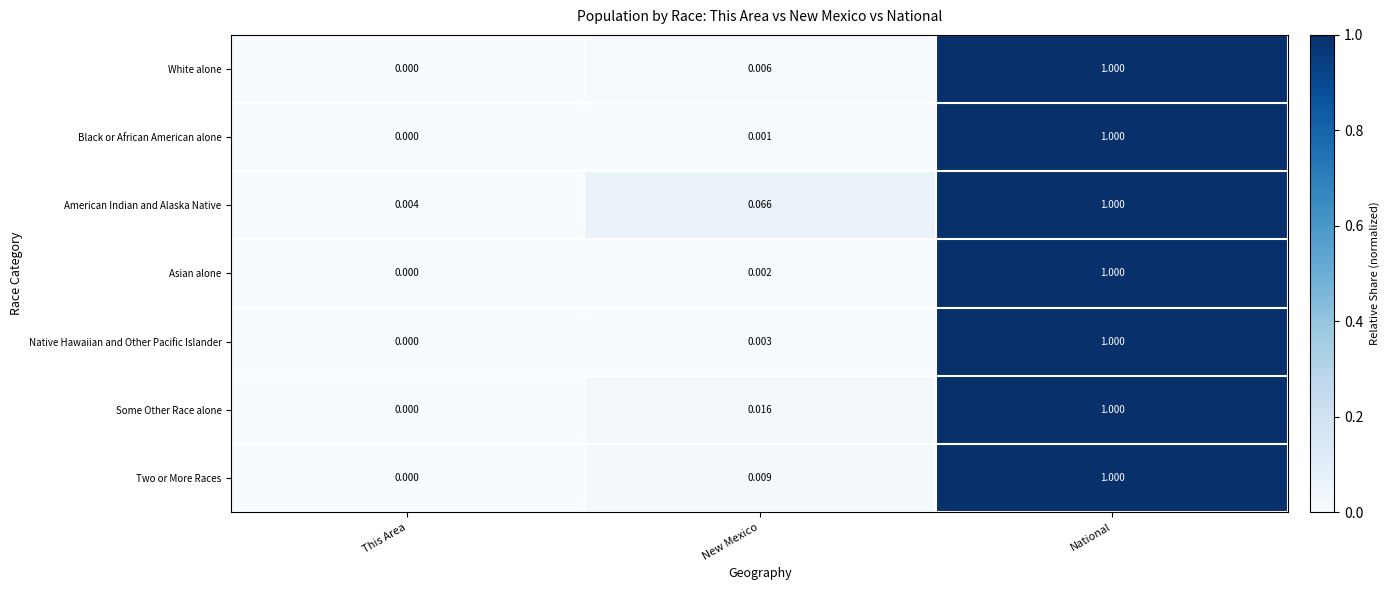

Which category has the lowest value in the Some Other Race alone series?

This Area